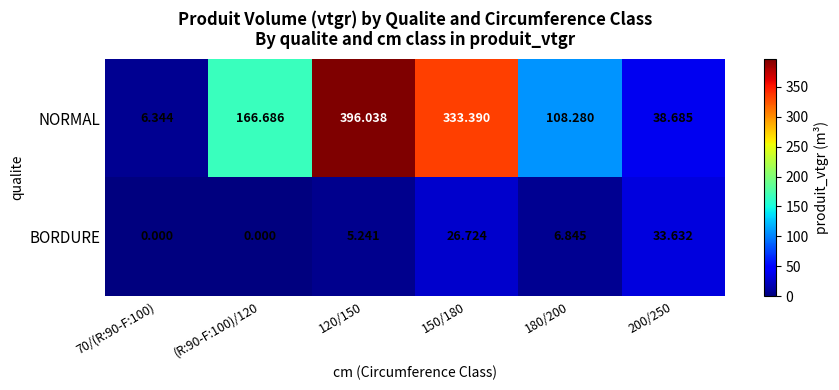

List the series in order of their peak value, highest first.

NORMAL, BORDURE